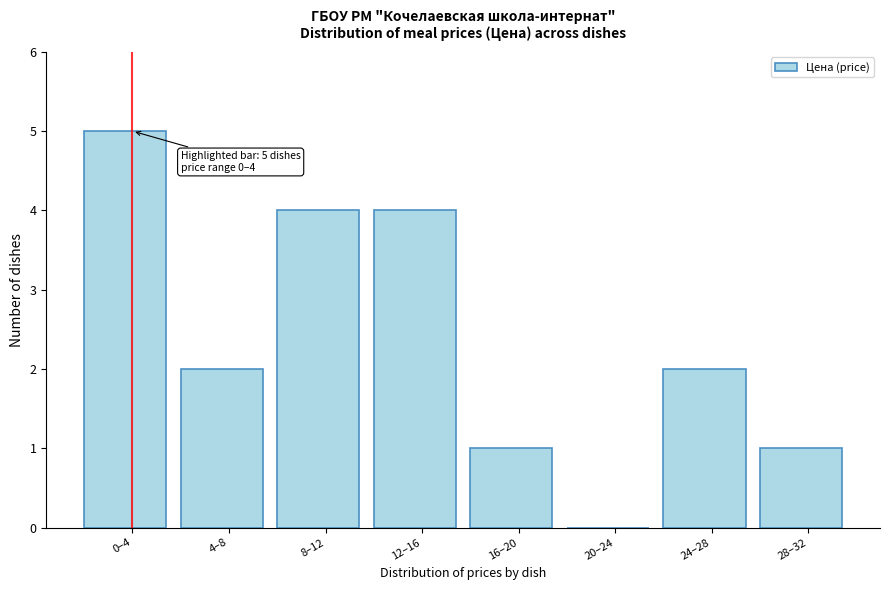

Reading right to left, what are all the values shown in this chart?

28–32=1	24–28=2	20–24=0	16–20=1	12–16=4	8–12=4	4–8=2	0–4=5